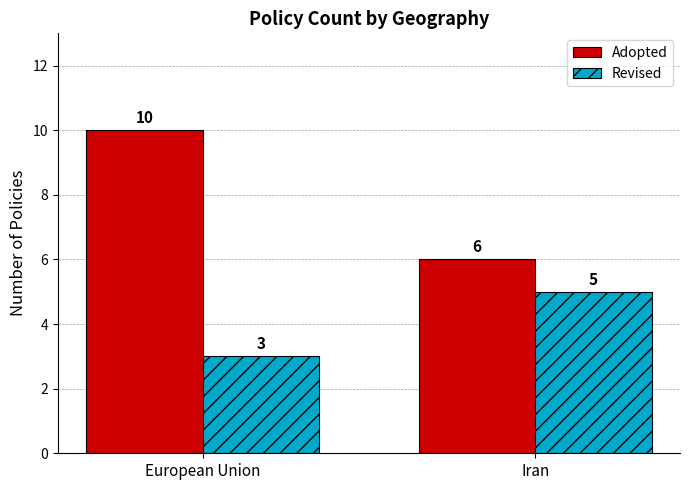

List the series in order of their peak value, lowest first.

Revised, Adopted